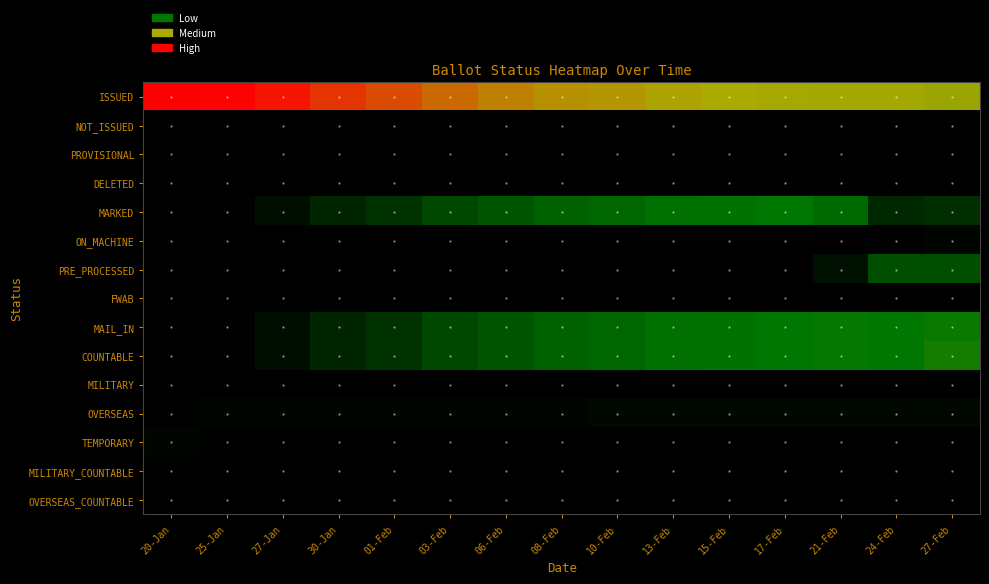

Reading left to right, what are all the values shown in this chart?

ISSUED: 20-Jan=167	25-Jan=166	27-Jan=160	30-Jan=150	01-Feb=142	03-Feb=132	06-Feb=125	08-Feb=120	10-Feb=118	13-Feb=113	15-Feb=111	17-Feb=110	21-Feb=109	24-Feb=109	27-Feb=106
NOT_ISSUED: 20-Jan=0	25-Jan=0	27-Jan=0	30-Jan=0	01-Feb=0	03-Feb=0	06-Feb=0	08-Feb=0	10-Feb=0	13-Feb=0	15-Feb=0	17-Feb=0	21-Feb=0	24-Feb=0	27-Feb=0
PROVISIONAL: 20-Jan=0	25-Jan=0	27-Jan=0	30-Jan=0	01-Feb=0	03-Feb=0	06-Feb=0	08-Feb=0	10-Feb=0	13-Feb=0	15-Feb=0	17-Feb=0	21-Feb=0	24-Feb=0	27-Feb=0
DELETED: 20-Jan=0	25-Jan=0	27-Jan=0	30-Jan=0	01-Feb=0	03-Feb=0	06-Feb=0	08-Feb=0	10-Feb=0	13-Feb=0	15-Feb=0	17-Feb=1	21-Feb=1	24-Feb=1	27-Feb=1
MARKED: 20-Jan=0	25-Jan=1	27-Jan=7	30-Jan=18	01-Feb=24	03-Feb=34	06-Feb=41	08-Feb=46	10-Feb=48	13-Feb=53	15-Feb=54	17-Feb=56	21-Feb=49	24-Feb=19	27-Feb=22
ON_MACHINE: 20-Jan=0	25-Jan=0	27-Jan=0	30-Jan=0	01-Feb=0	03-Feb=0	06-Feb=0	08-Feb=0	10-Feb=0	13-Feb=0	15-Feb=0	17-Feb=0	21-Feb=0	24-Feb=0	27-Feb=3
PRE_PROCESSED: 20-Jan=0	25-Jan=0	27-Jan=0	30-Jan=0	01-Feb=0	03-Feb=0	06-Feb=0	08-Feb=0	10-Feb=0	13-Feb=0	15-Feb=0	17-Feb=0	21-Feb=8	24-Feb=37	27-Feb=37
FWAB: 20-Jan=0	25-Jan=0	27-Jan=0	30-Jan=0	01-Feb=0	03-Feb=0	06-Feb=0	08-Feb=0	10-Feb=0	13-Feb=0	15-Feb=0	17-Feb=0	21-Feb=0	24-Feb=0	27-Feb=0
MAIL_IN: 20-Jan=0	25-Jan=1	27-Jan=7	30-Jan=18	01-Feb=24	03-Feb=34	06-Feb=41	08-Feb=46	10-Feb=48	13-Feb=53	15-Feb=54	17-Feb=56	21-Feb=57	24-Feb=56	27-Feb=59
COUNTABLE: 20-Jan=0	25-Jan=1	27-Jan=7	30-Jan=18	01-Feb=24	03-Feb=34	06-Feb=41	08-Feb=46	10-Feb=48	13-Feb=53	15-Feb=54	17-Feb=56	21-Feb=57	24-Feb=56	27-Feb=62
MILITARY: 20-Jan=0	25-Jan=0	27-Jan=0	30-Jan=0	01-Feb=0	03-Feb=0	06-Feb=0	08-Feb=0	10-Feb=0	13-Feb=0	15-Feb=0	17-Feb=0	21-Feb=0	24-Feb=0	27-Feb=0
OVERSEAS: 20-Jan=0	25-Jan=3	27-Jan=3	30-Jan=3	01-Feb=3	03-Feb=3	06-Feb=3	08-Feb=3	10-Feb=4	13-Feb=4	15-Feb=4	17-Feb=4	21-Feb=4	24-Feb=4	27-Feb=4
TEMPORARY: 20-Jan=3	25-Jan=0	27-Jan=0	30-Jan=0	01-Feb=0	03-Feb=0	06-Feb=0	08-Feb=0	10-Feb=0	13-Feb=0	15-Feb=0	17-Feb=0	21-Feb=0	24-Feb=0	27-Feb=0
MILITARY_COUNTABLE: 20-Jan=0	25-Jan=0	27-Jan=0	30-Jan=0	01-Feb=0	03-Feb=0	06-Feb=0	08-Feb=0	10-Feb=0	13-Feb=0	15-Feb=0	17-Feb=0	21-Feb=0	24-Feb=0	27-Feb=0
OVERSEAS_COUNTABLE: 20-Jan=0	25-Jan=0	27-Jan=0	30-Jan=0	01-Feb=0	03-Feb=0	06-Feb=0	08-Feb=0	10-Feb=0	13-Feb=0	15-Feb=0	17-Feb=0	21-Feb=0	24-Feb=0	27-Feb=0